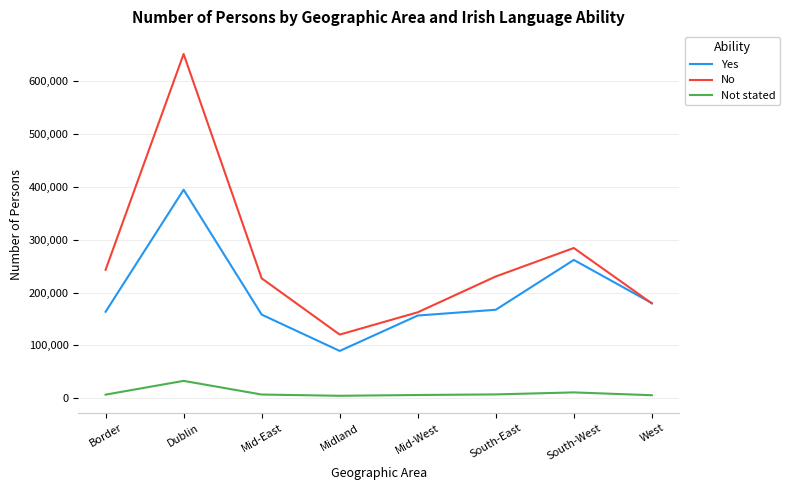

Which series changed the most between Border and Dublin?

No